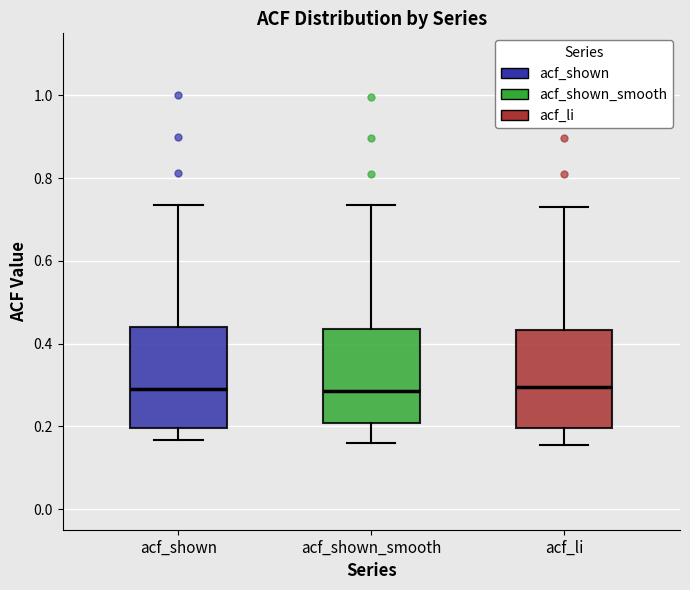

Reading left to right, read every box against the y-axis: the position of its median line, the range the box covers, and the ends of its whiskers. The values are not printed on the chart, so give them approximately, as read against the axis.

acf_shown: median 0.28, box 0.20 to 0.44, whiskers 0.16 to 0.74
acf_shown_smooth: median 0.28, box 0.20 to 0.44, whiskers 0.16 to 0.74
acf_li: median 0.30, box 0.20 to 0.44, whiskers 0.16 to 0.74